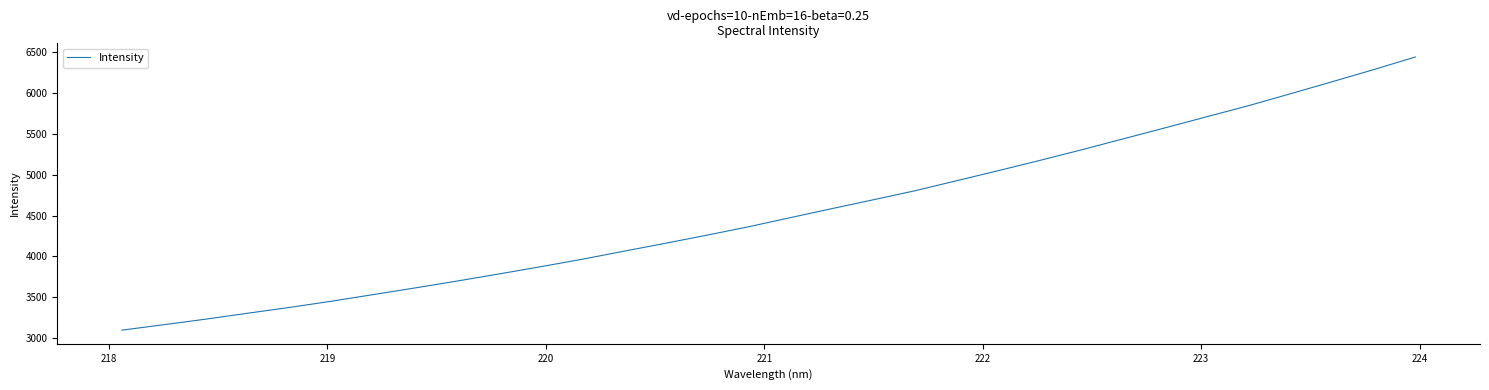

What is the maximum value shown in the chart?

6439.3